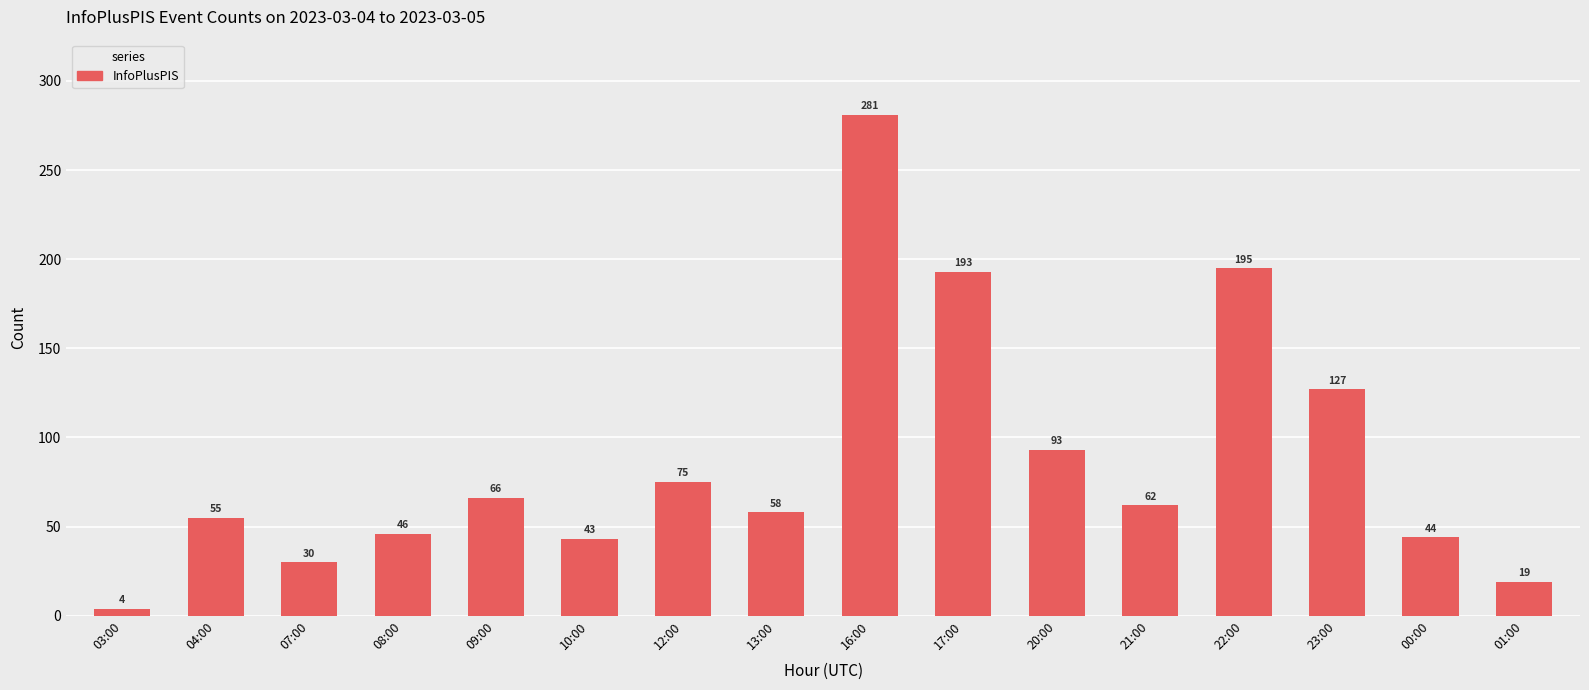

The value at 21:00 is 20. True or false?

False